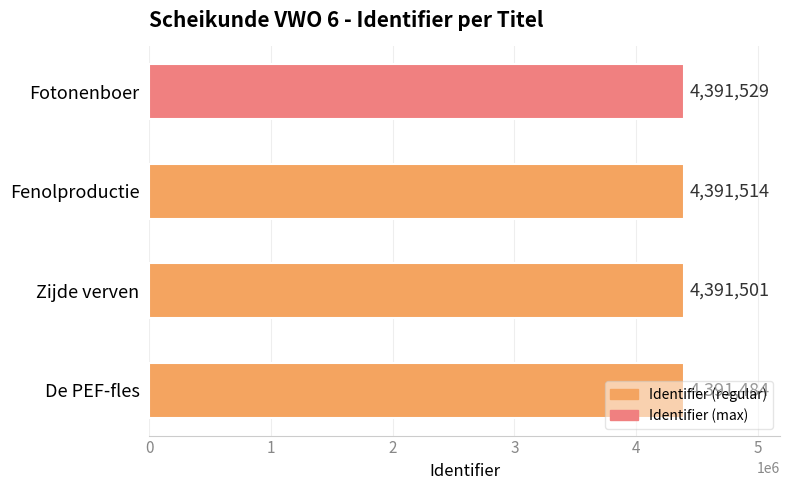

Where is the data nearest to the value 4391506?

Zijde verven